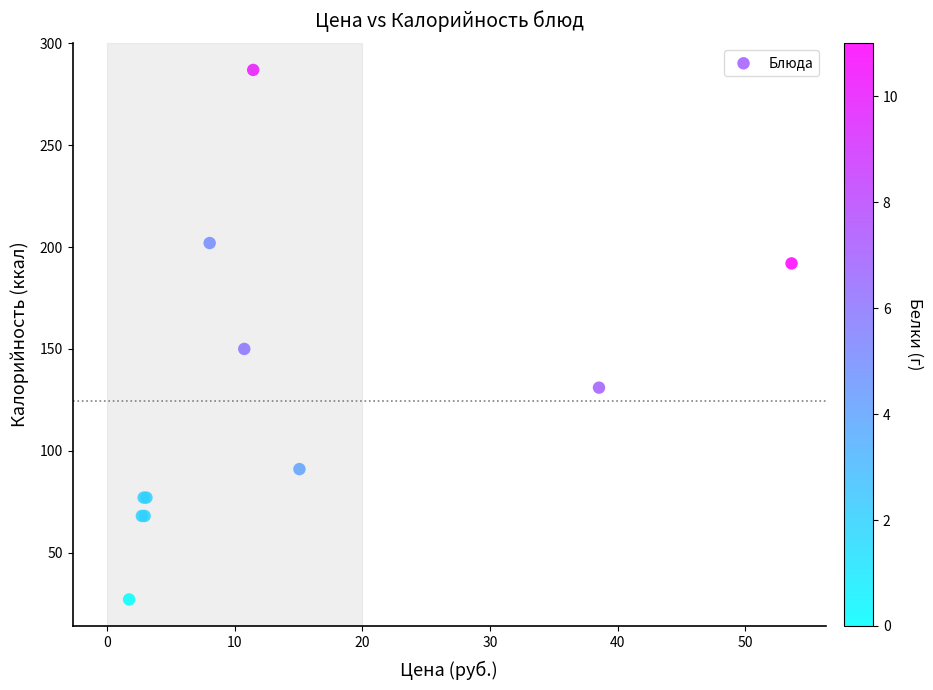

What Y value in the scatter plot is closest to 157?

150